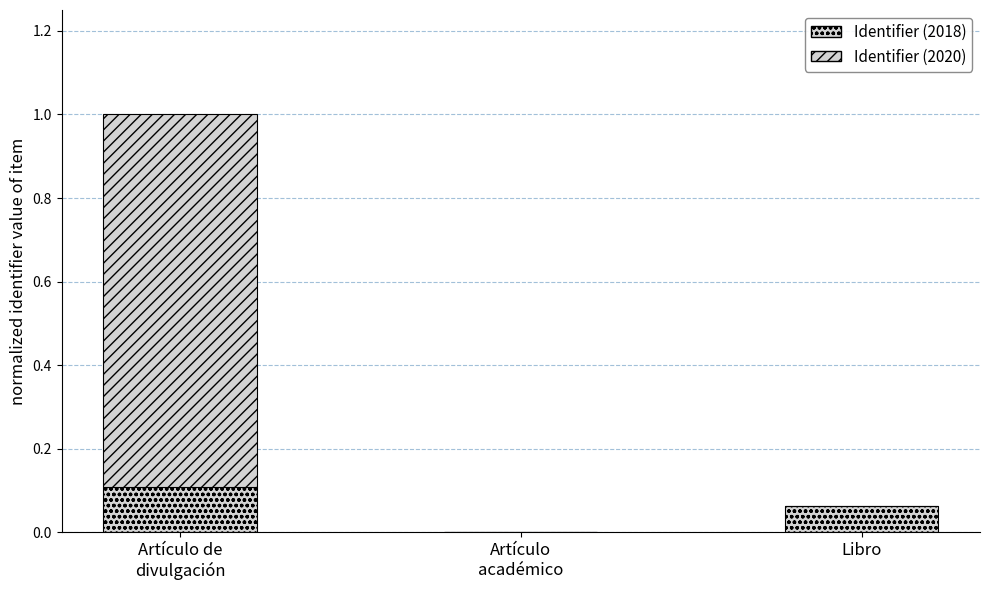

At Artículo de
divulgación, list the series in order from smallest to largest.

Identifier (2018), Identifier (2020)